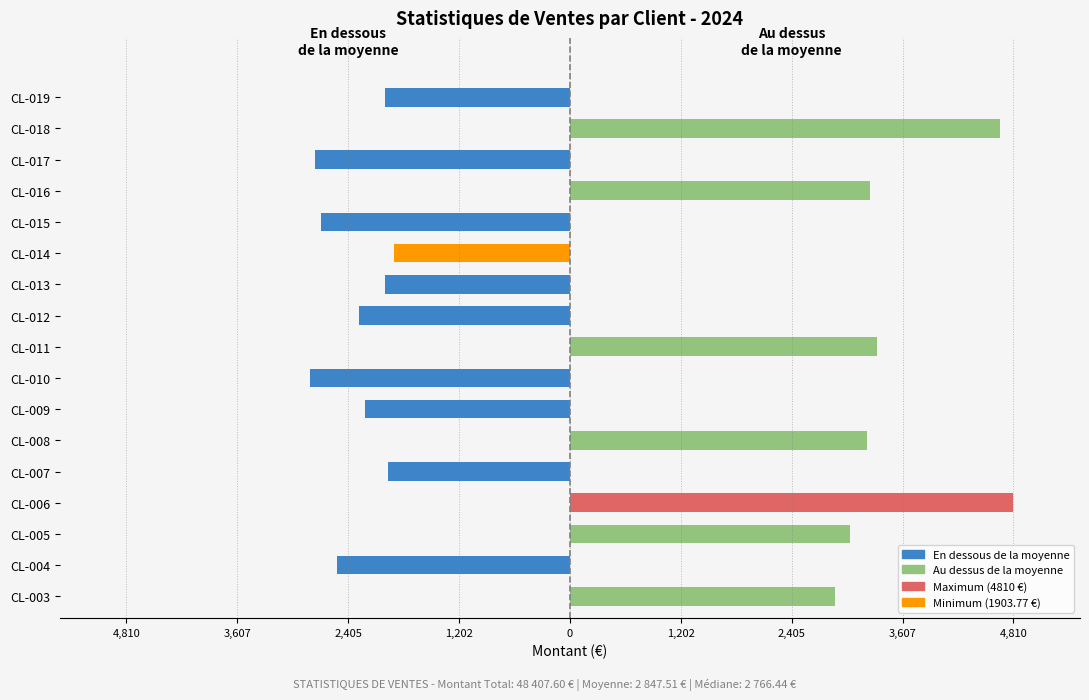

Is the value of En dessous de la moyenne at CL-007 greater than the value of Au dessus de la moyenne at CL-015?

No